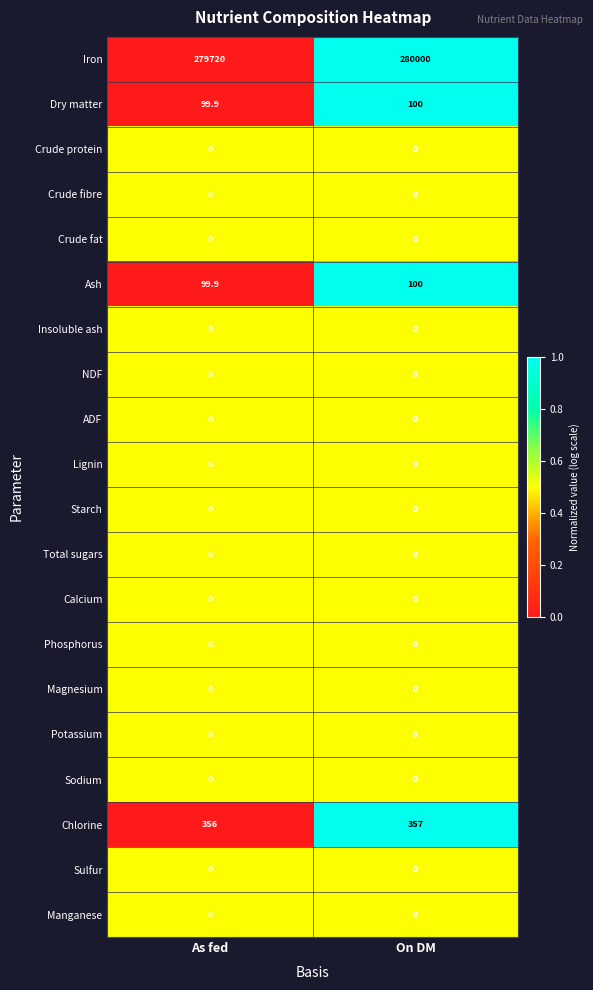

What is the total value across all series at As fed?

280275.8